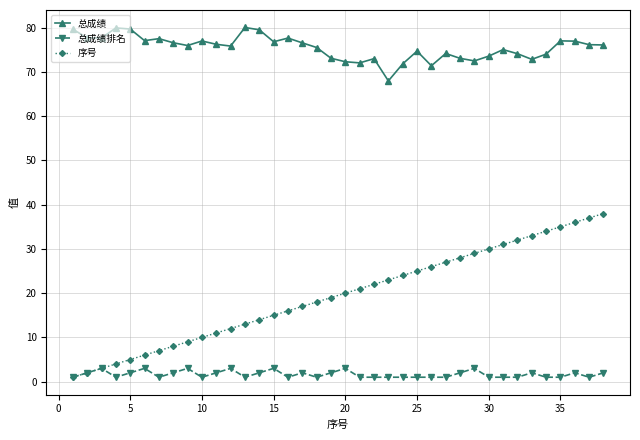

True or false: 总成绩排名 has more than 0 interior local peaks.

True